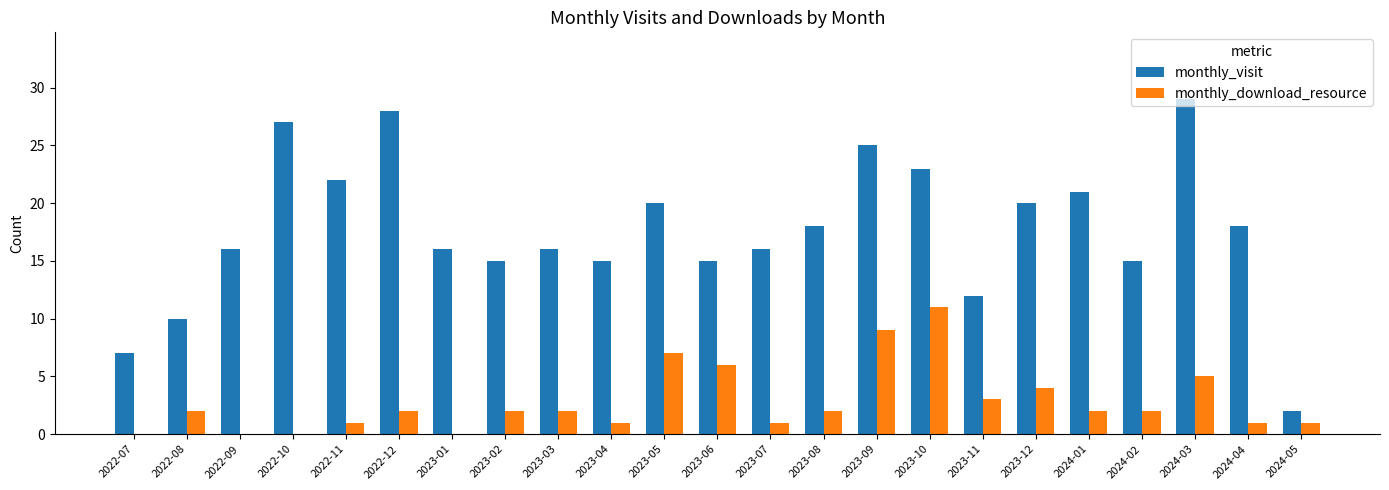

True or false: monthly_download_resource has a value of 3 at 2023-11.

True